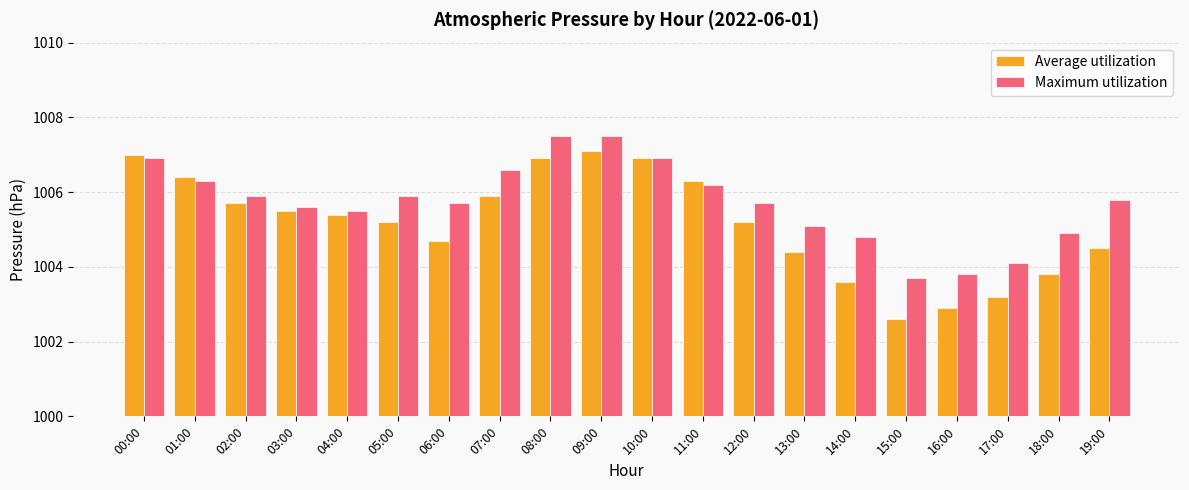

Read the Maximum utilization value at 19:00.

1005.8